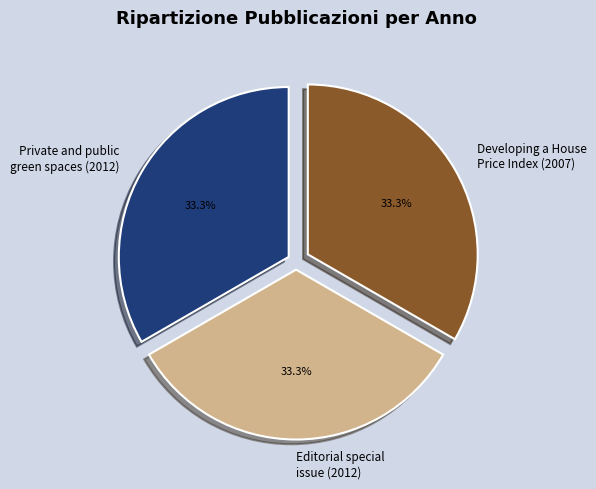

Is Private and public green spaces (2012) the majority of the pie?

No